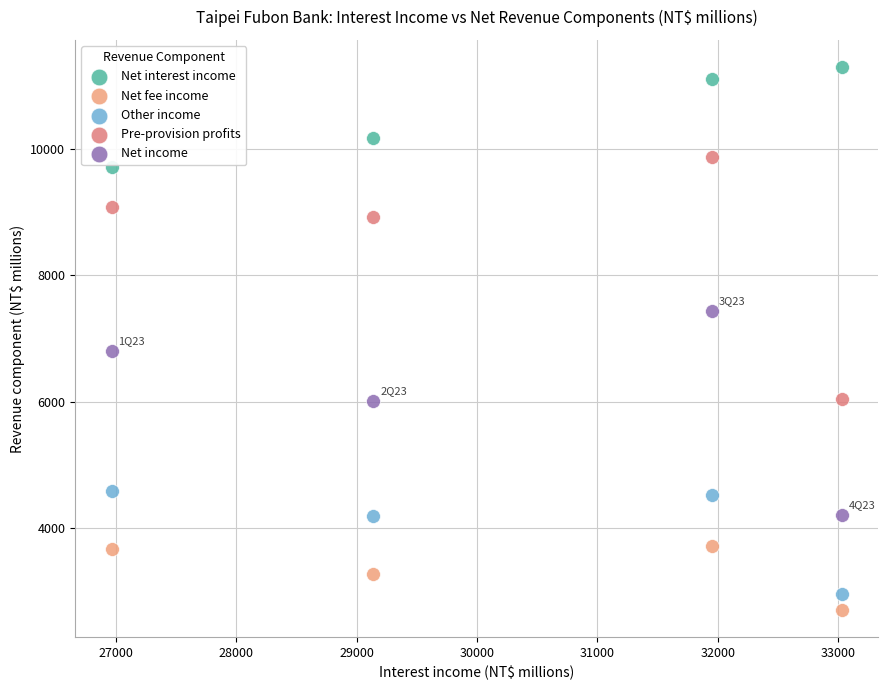

Across all data points, what is the range of X values (max minus min)?

6063.7